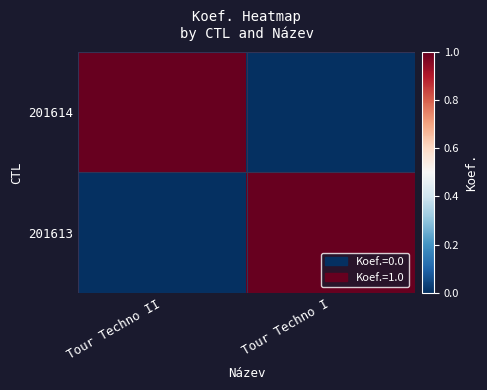

Between Tour Techno II and Tour Techno I, which series saw the biggest shift?

201614